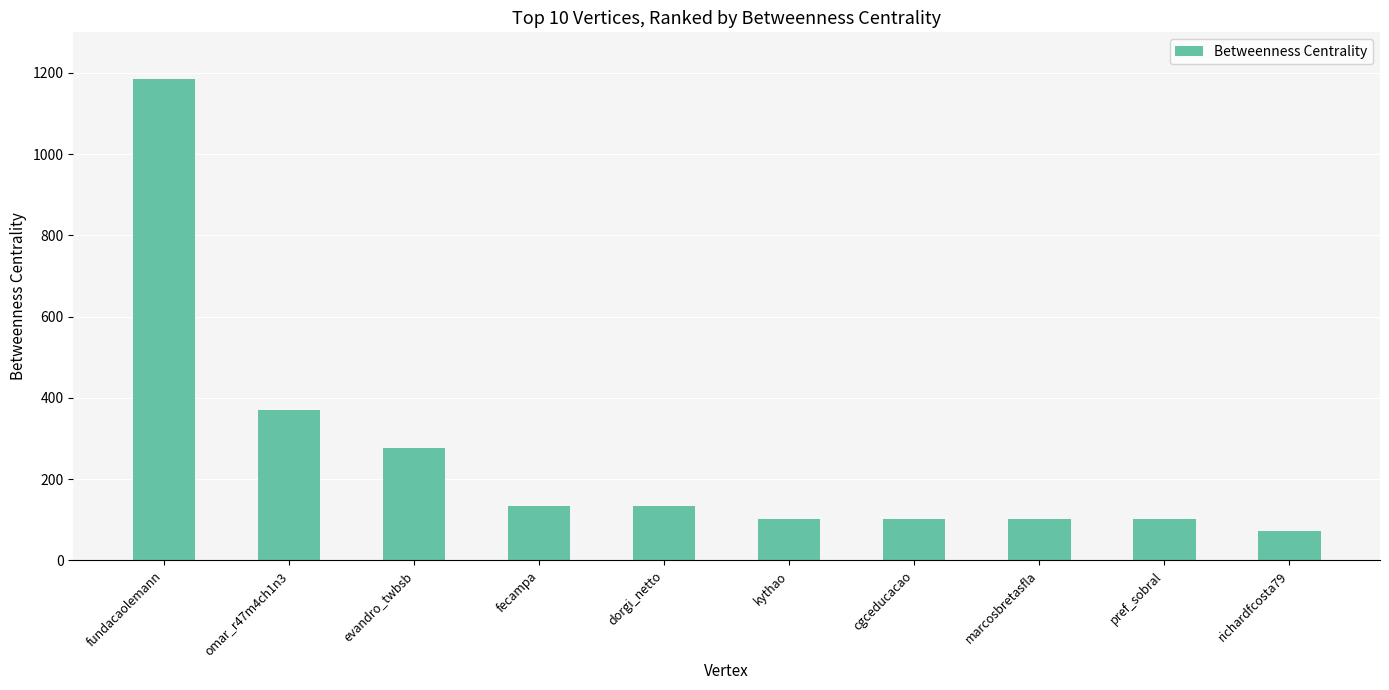

Reading left to right, extract all data points from this chart.

1184	370	276	134	134	102	102	102	102	72